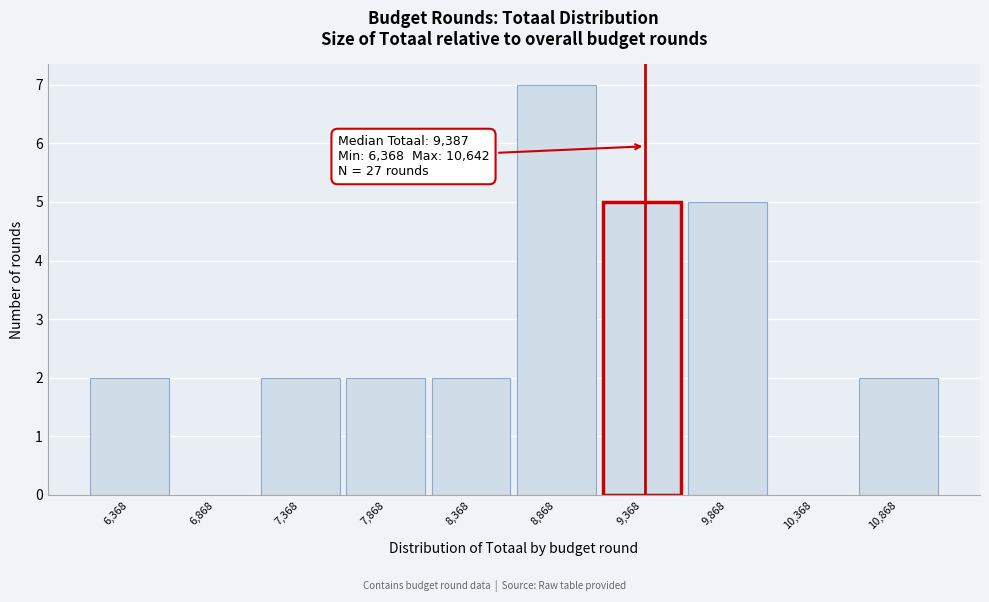

Which range on the x-axis has the tallest bar?

8600 to 9100